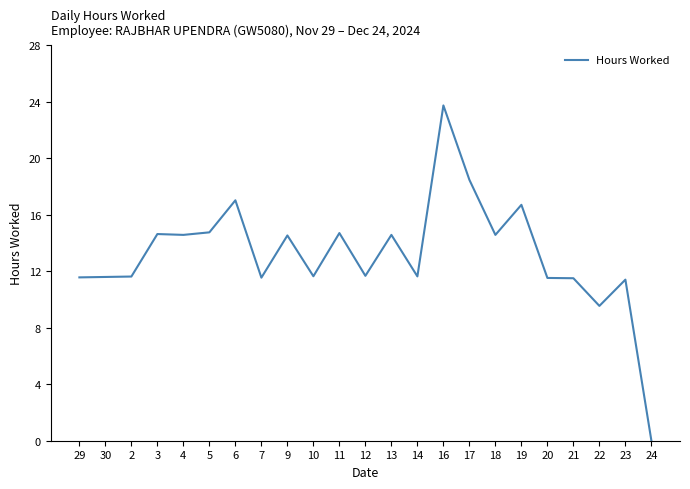

What position from the left is 12?

12